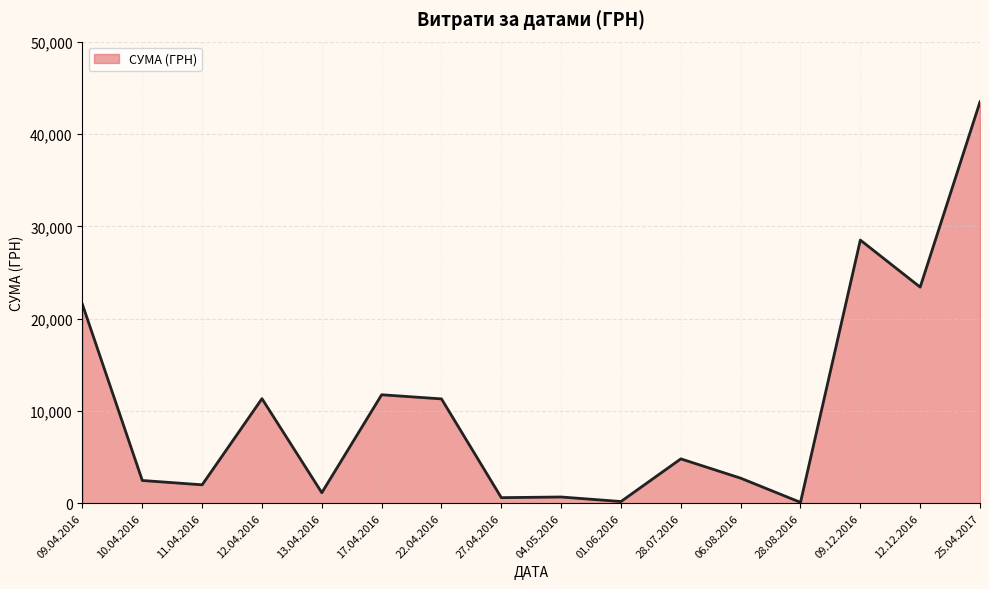

What is the difference between the maximum and minimum values?

43408.3